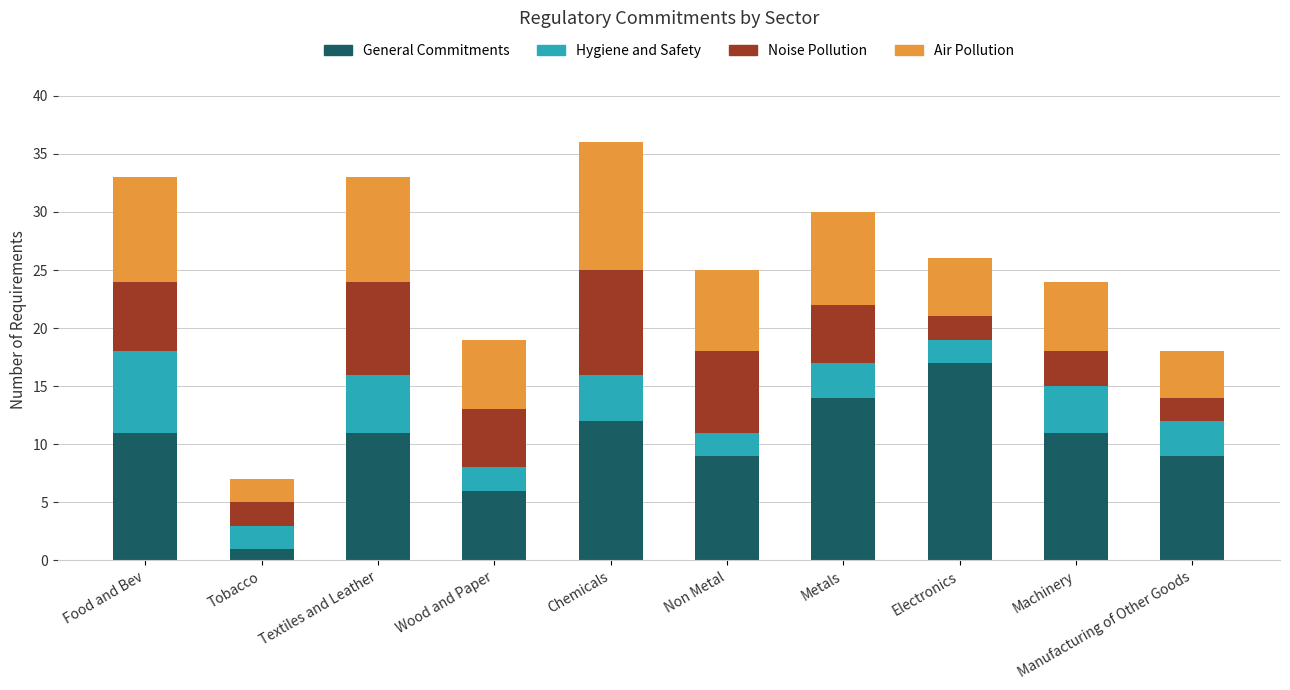

True or false: General Commitments has a value of 11 at Machinery.

True